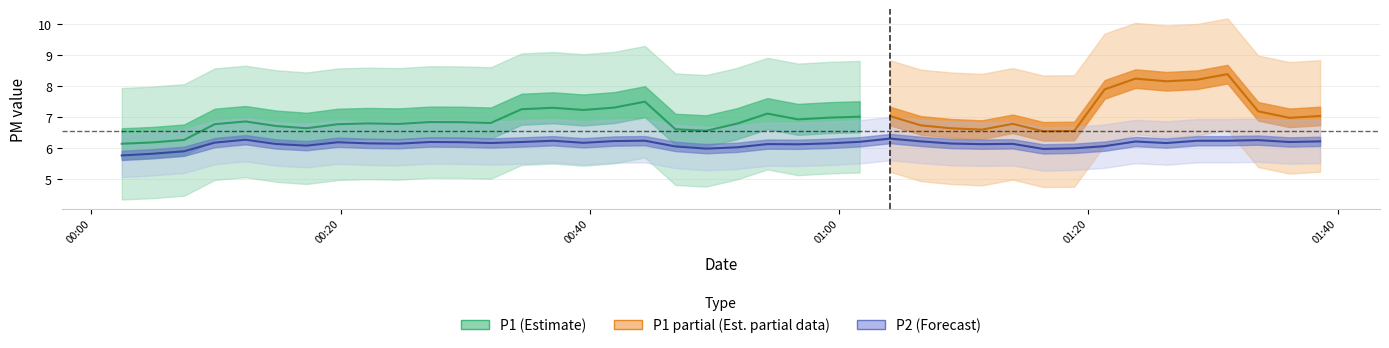

Where does the P1 series first go above 6?

1